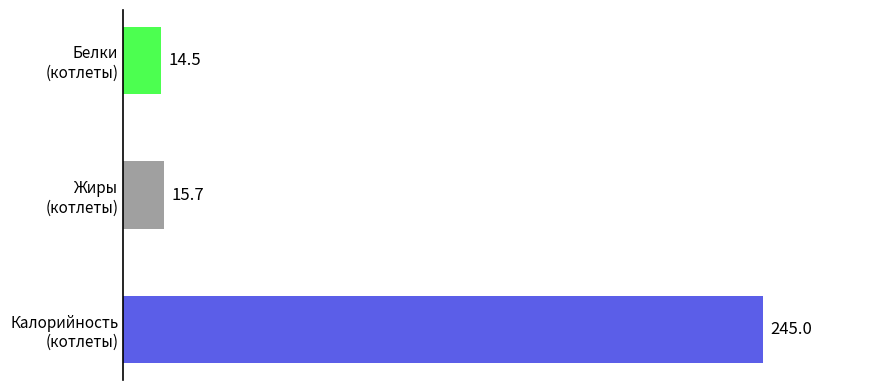

What is the minimum value shown in the chart?

14.5